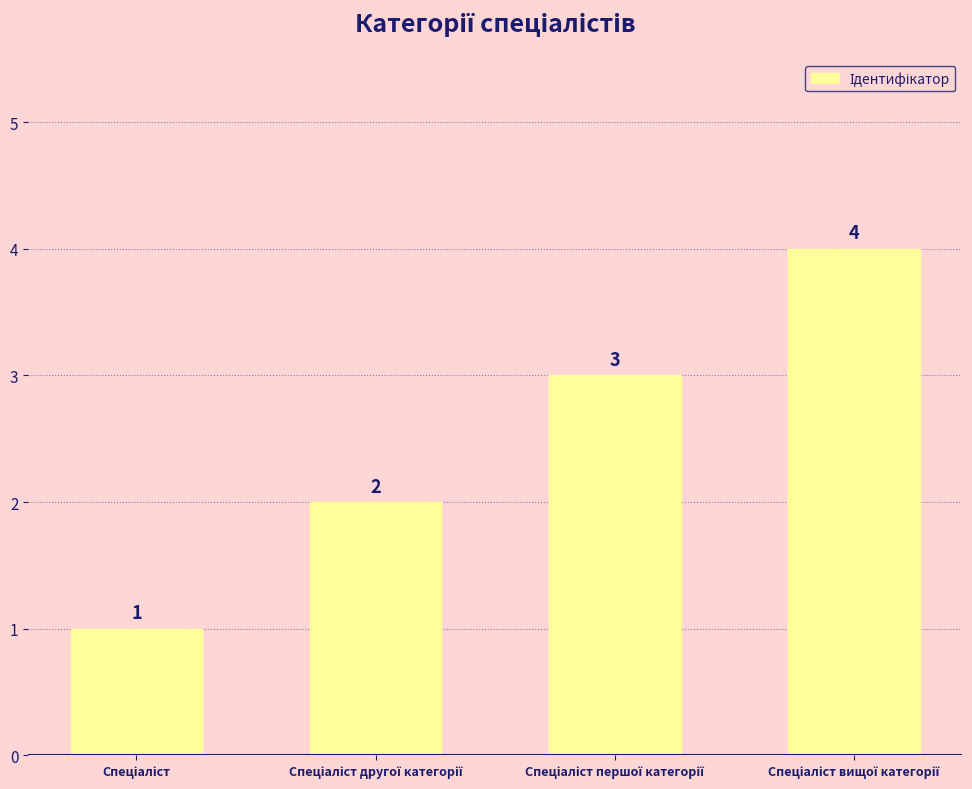

What is the difference between the maximum and minimum values?

3